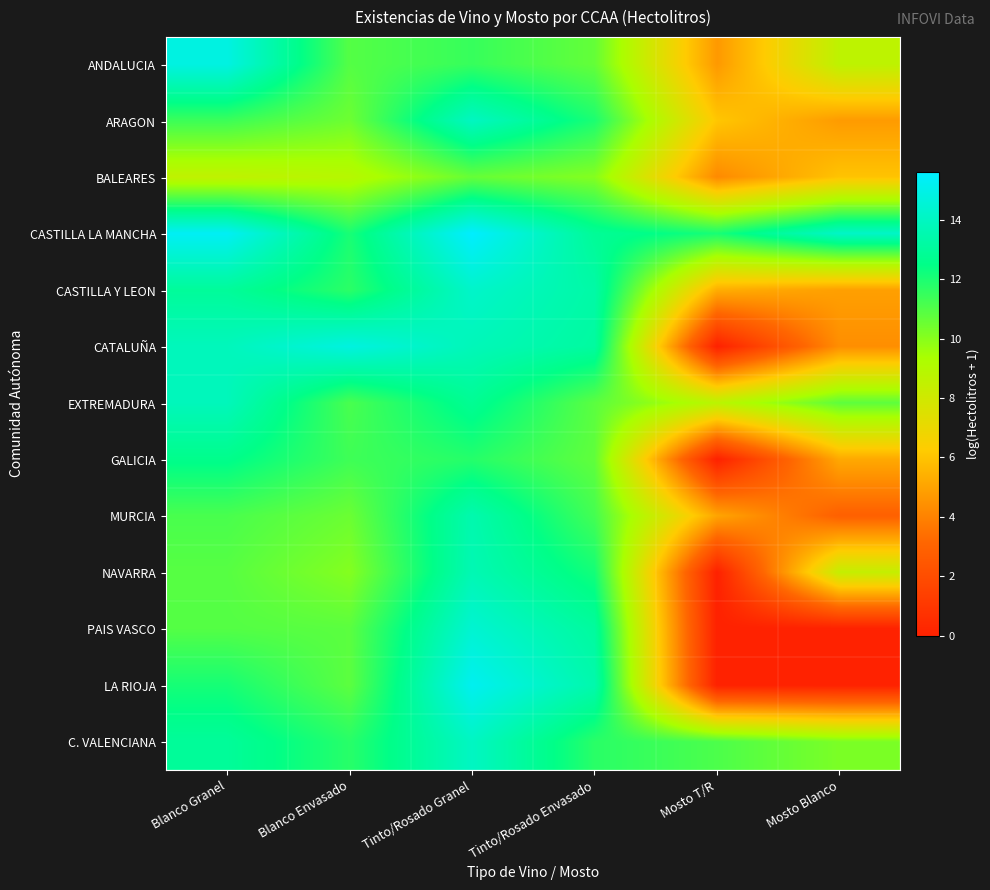

At how many categories does at least one series exceed 6?

6